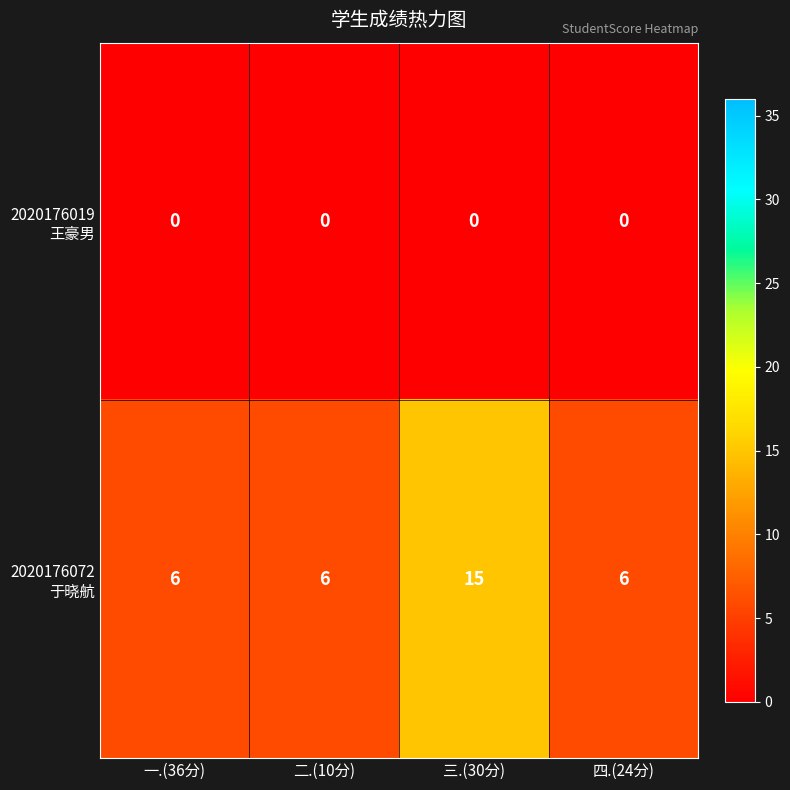

At which category is the sum across all series the highest?

三.(30分)